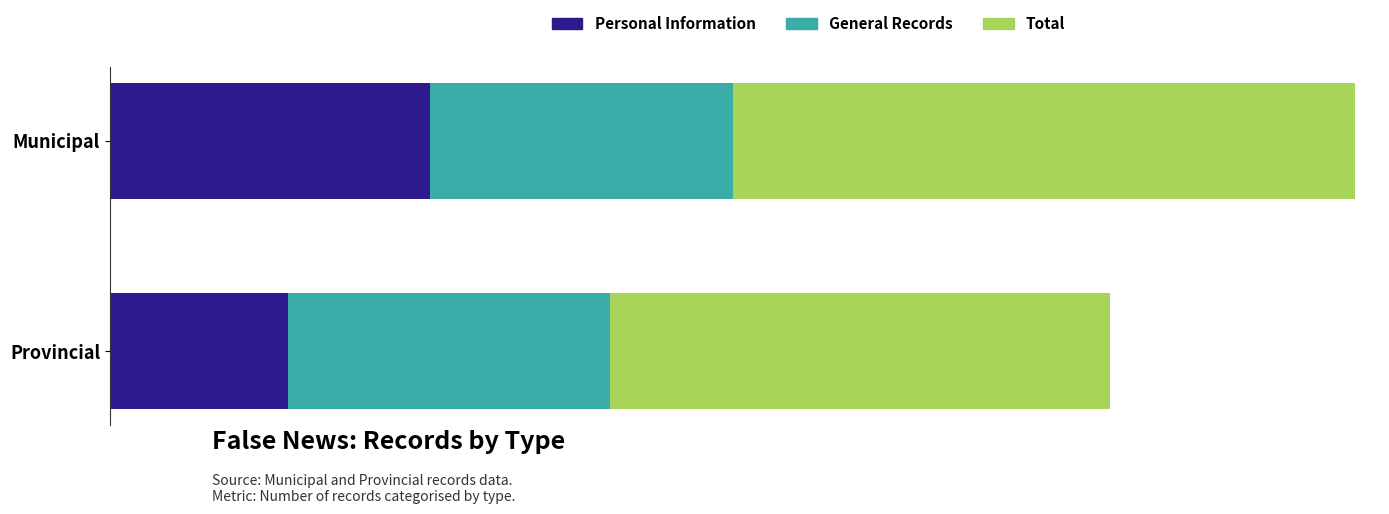

At how many categories does at least one series exceed 27790?

1